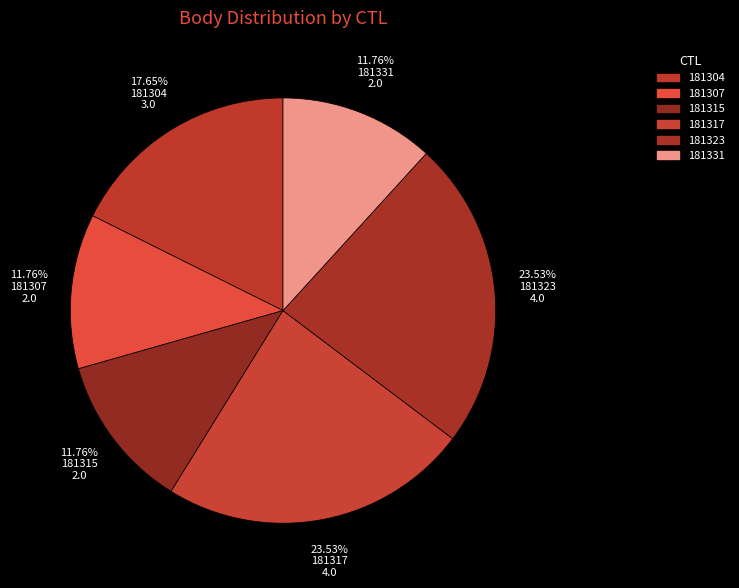

What percentage do 181323 and 181331 together represent?

35.3%